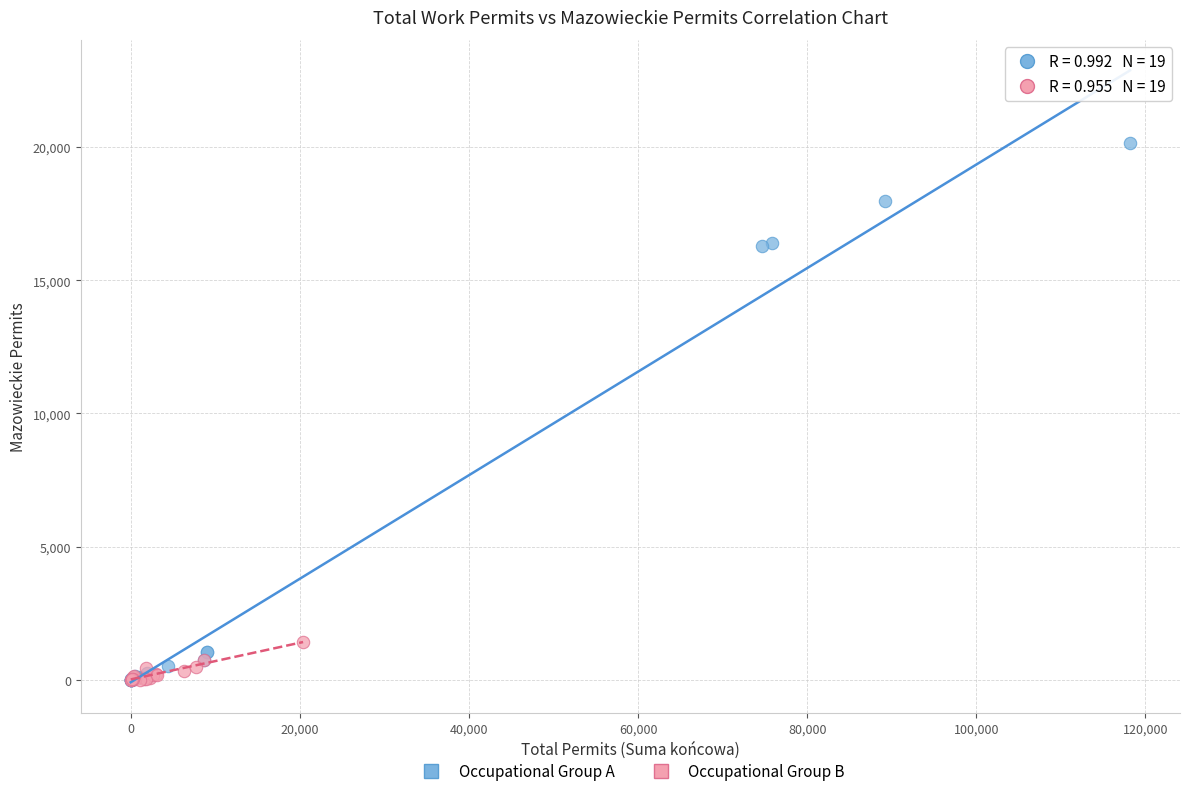

Which series reaches the maximum Y coordinate?

Occupational Group A